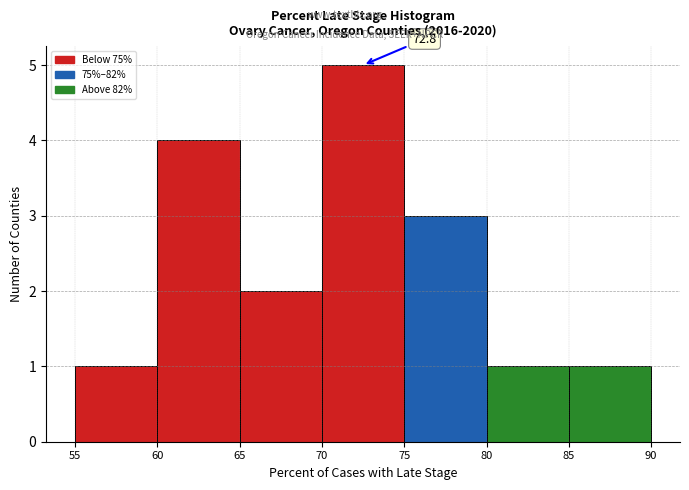

Which range on the x-axis has the tallest bar?

70 to 75